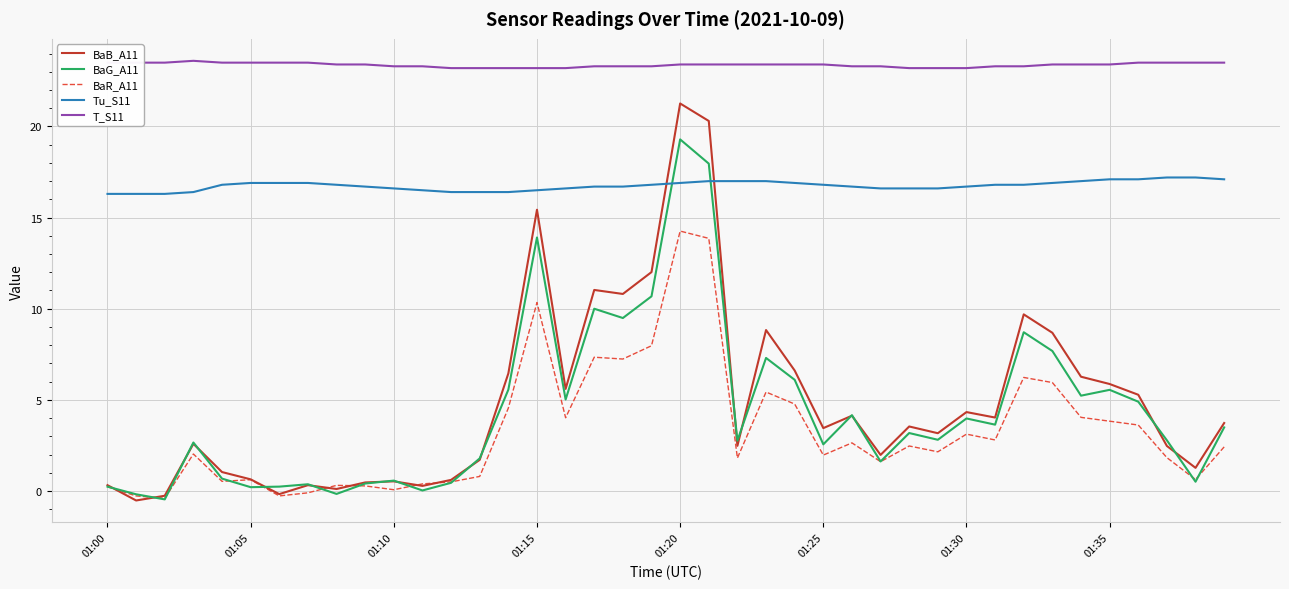

Which series has the largest range (max minus min)?

BaB_A11